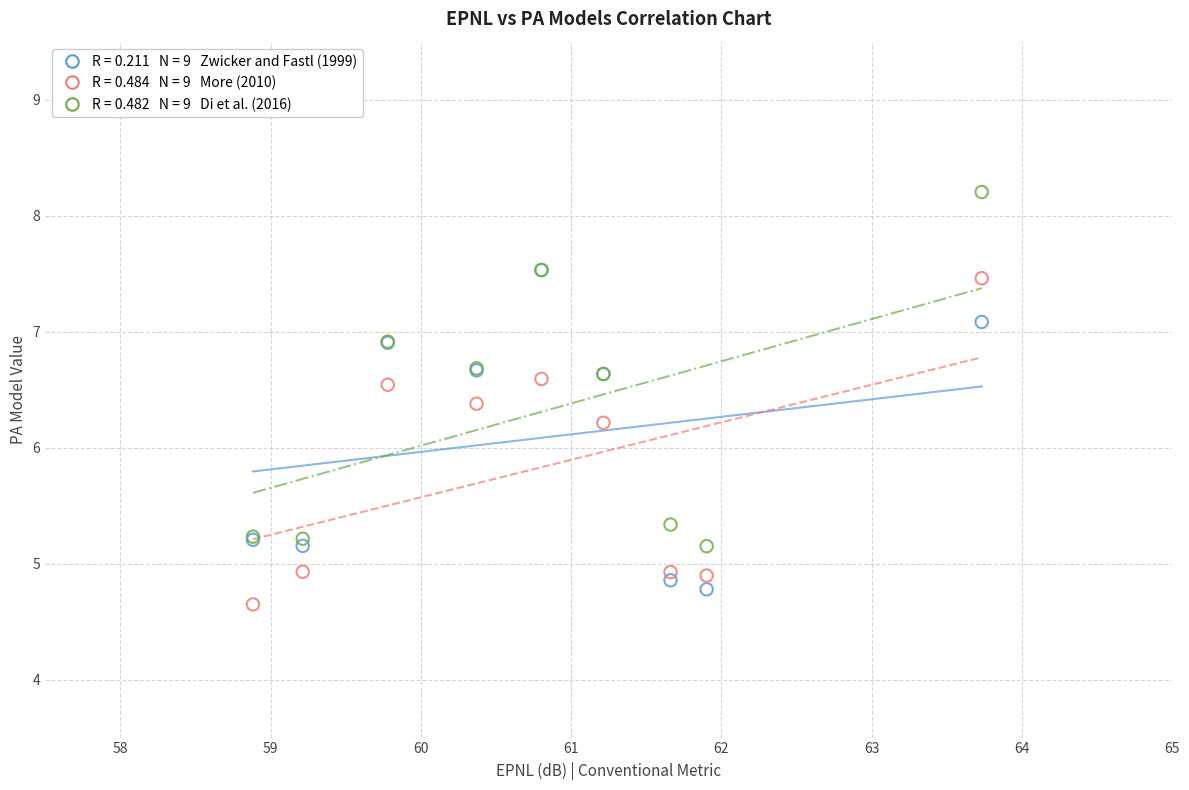

Across all series, what Y value is closest to 6?

6.2